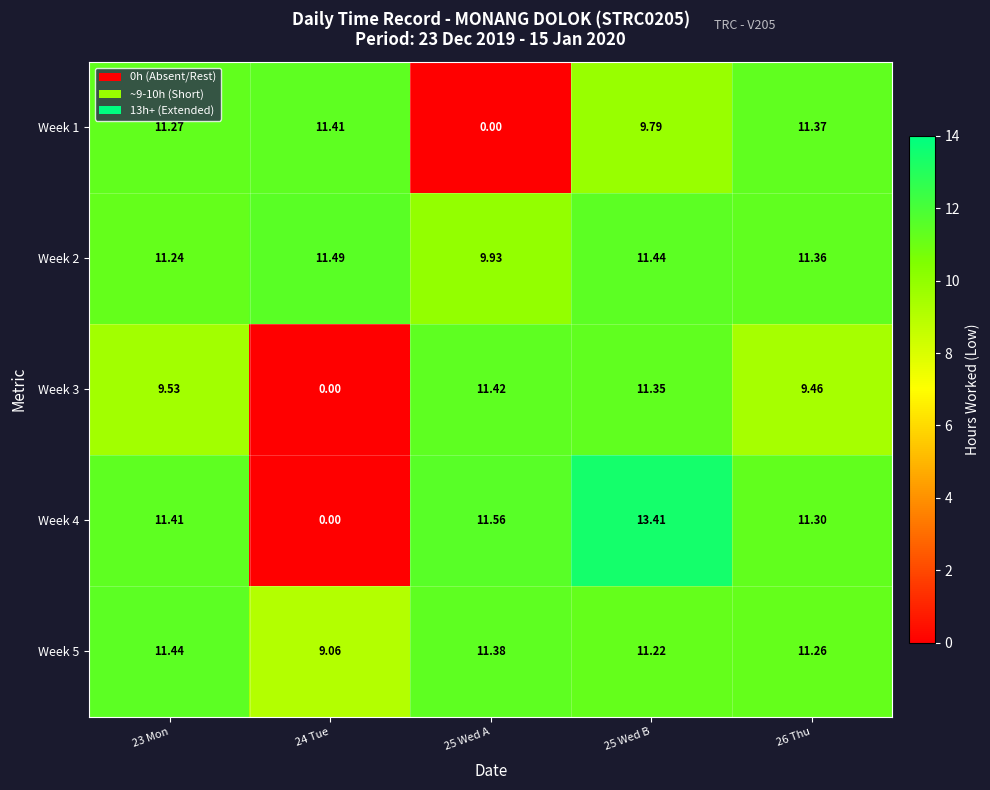

How many data points in Week 4 are above 11?

4